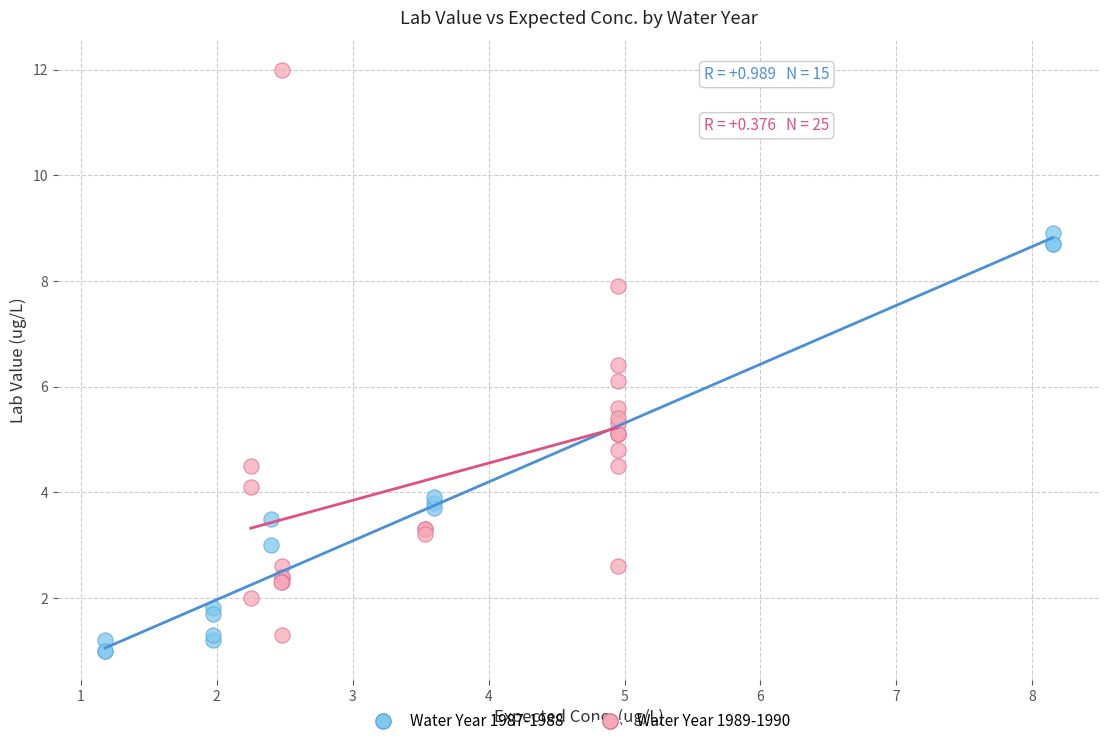

Which series reaches the maximum Y coordinate?

Water Year 1989-1990